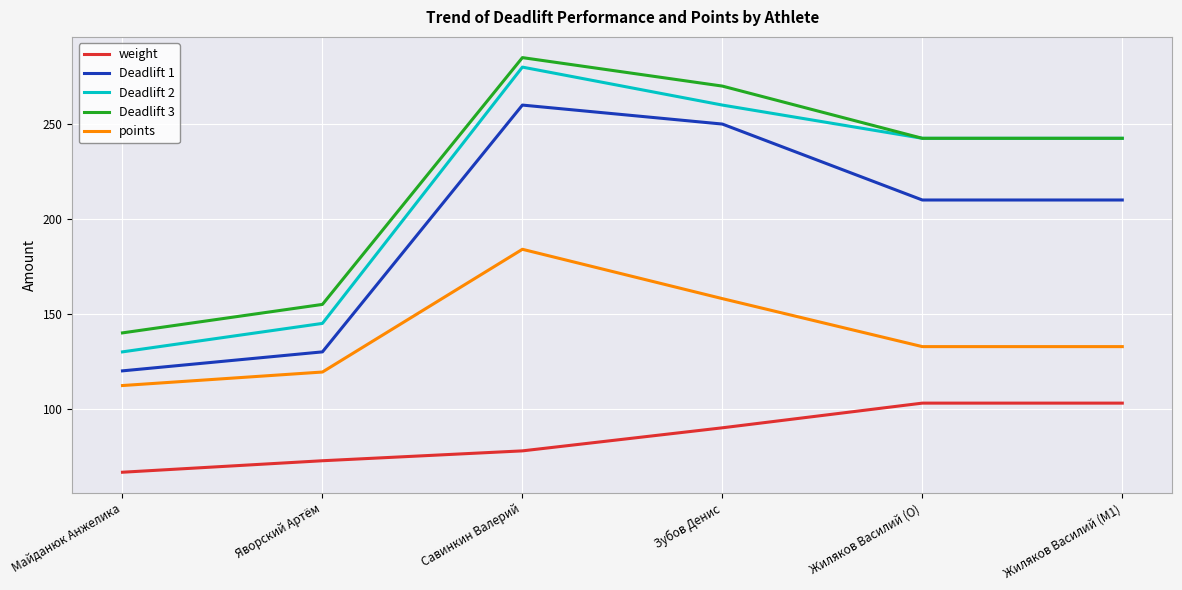

What is the spread (max minus min) of values at Жиляков Василий (O)?

139.5